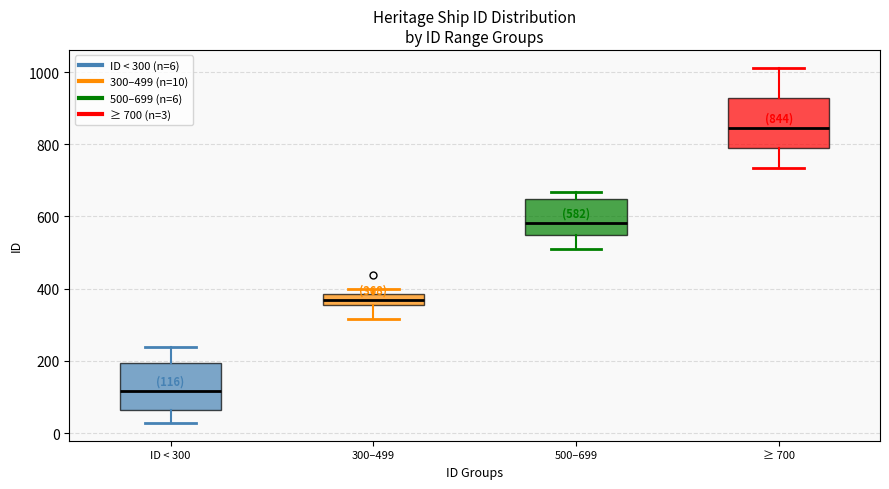

Which box has the lowest median line?

ID < 300